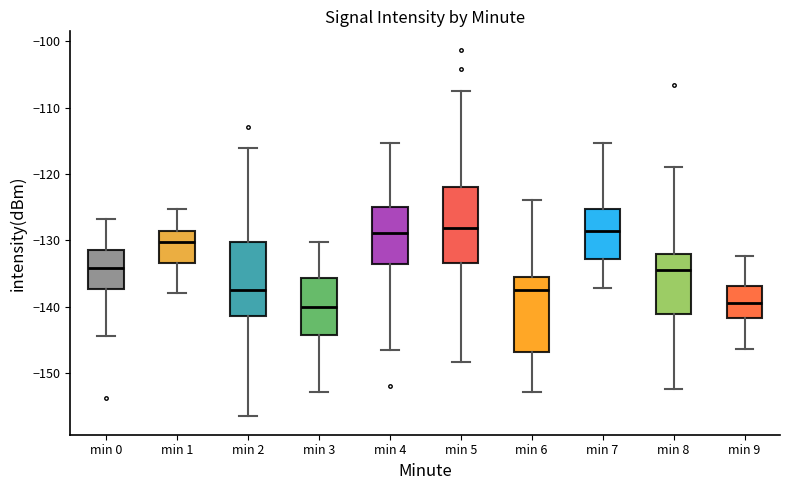

Reading left to right, read every box against the y-axis: the position of its median line, the range the box covers, and the ends of its whiskers. The values are not printed on the chart, so give them approximately, as read against the axis.

min 0: median -134, box -137 to -131, whiskers -144 to -127
min 1: median -130, box -133 to -129, whiskers -138 to -125
min 2: median -137, box -141 to -130, whiskers -156 to -116
min 3: median -140, box -144 to -136, whiskers -153 to -130
min 4: median -129, box -134 to -125, whiskers -146 to -115
min 5: median -128, box -133 to -122, whiskers -148 to -107
min 6: median -137, box -147 to -135, whiskers -153 to -124
min 7: median -129, box -133 to -125, whiskers -137 to -115
min 8: median -134, box -141 to -132, whiskers -152 to -119
min 9: median -139, box -142 to -137, whiskers -146 to -132